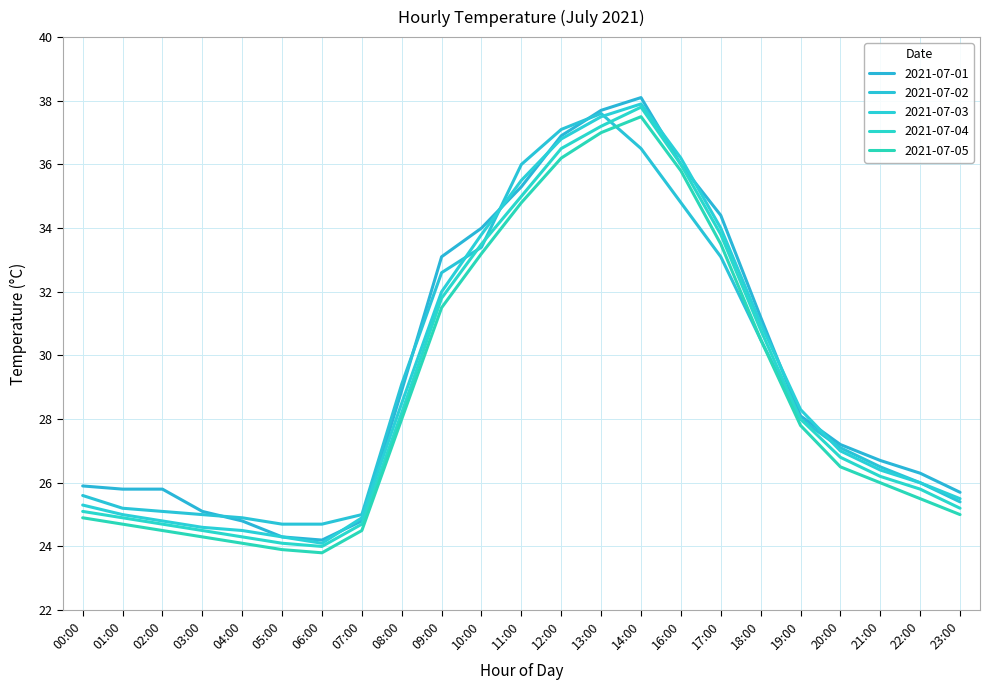

What is the sum of all 2021-07-03 values?

673.9